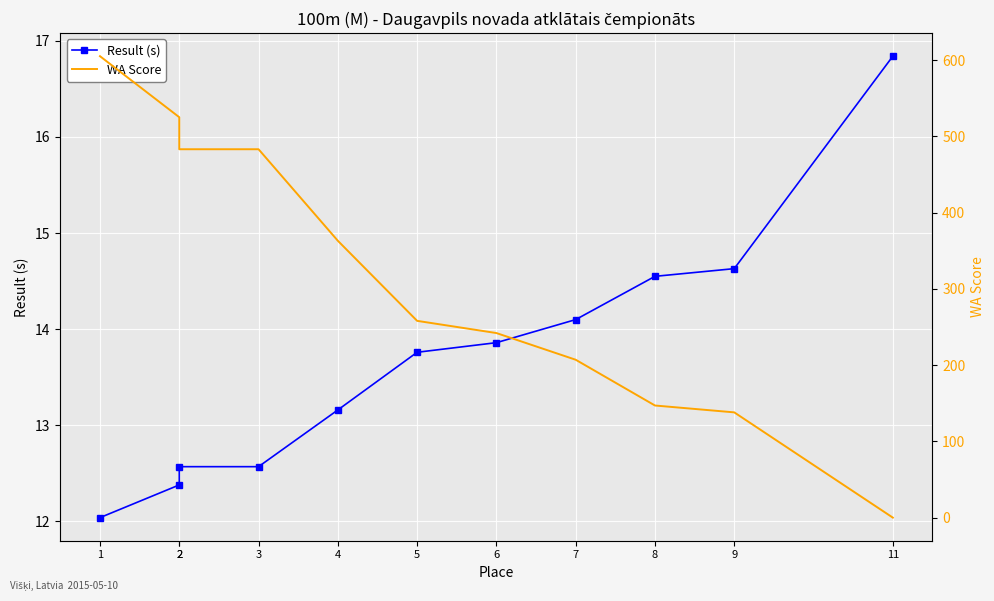

True or false: WA Score and Result (s) intersect in this chart.

True